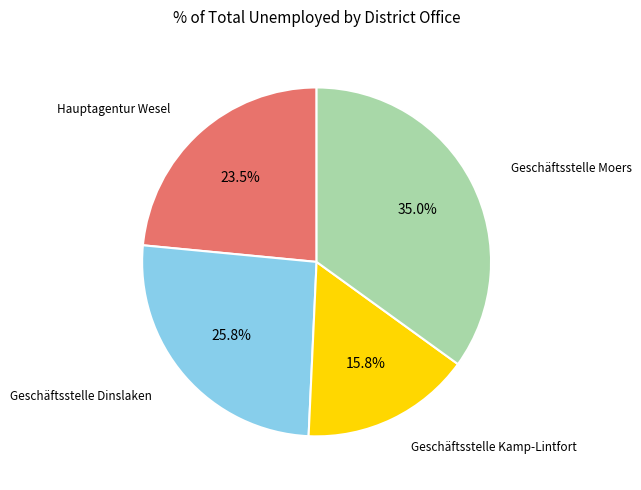

Is there a majority slice in this chart?

No